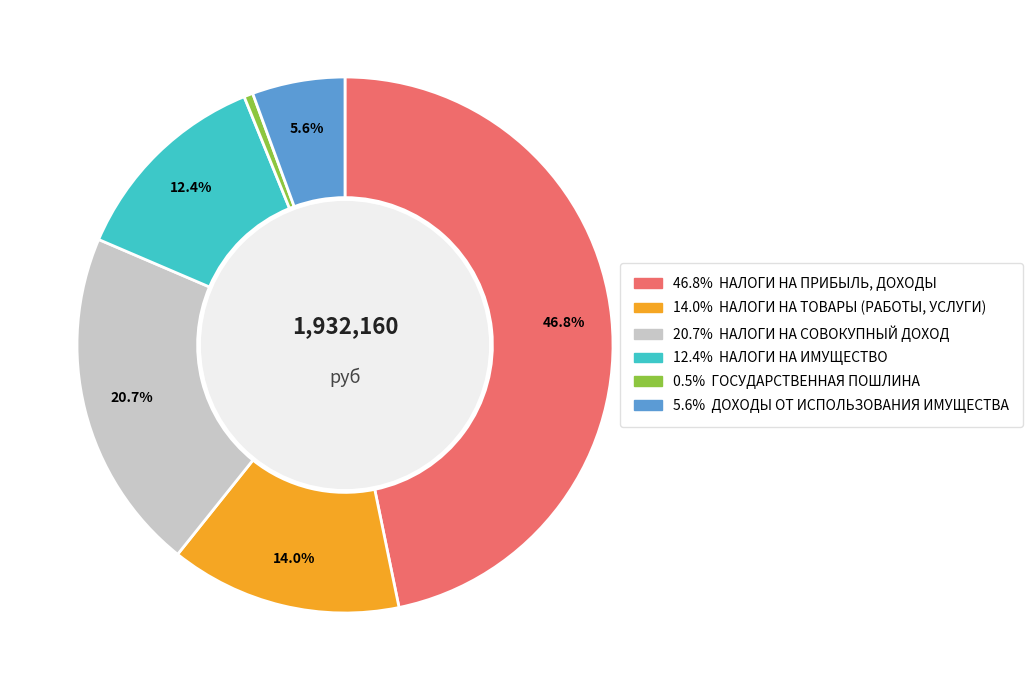

Is there any slice that represents more than half of the pie?

No